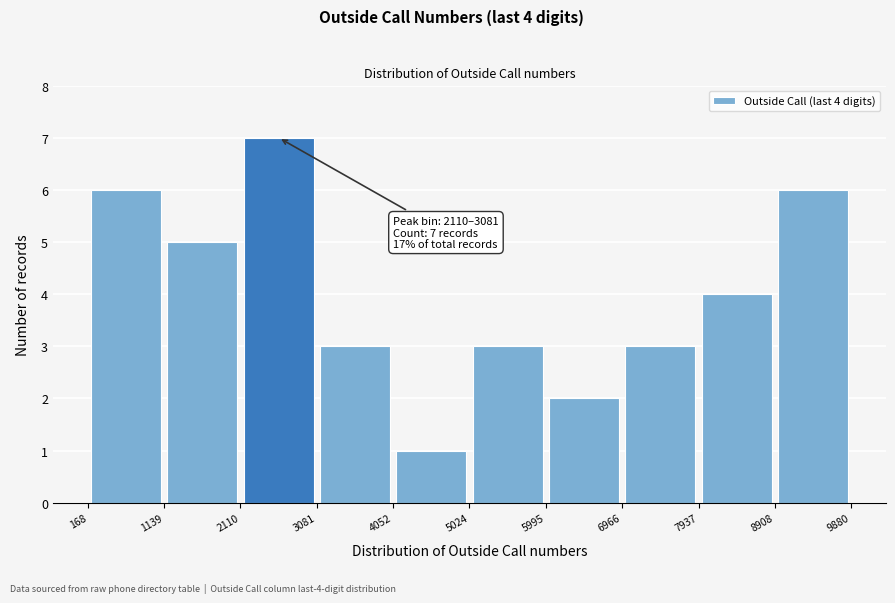

Over which range of the x-axis is the bar tallest?

2110 to 3081